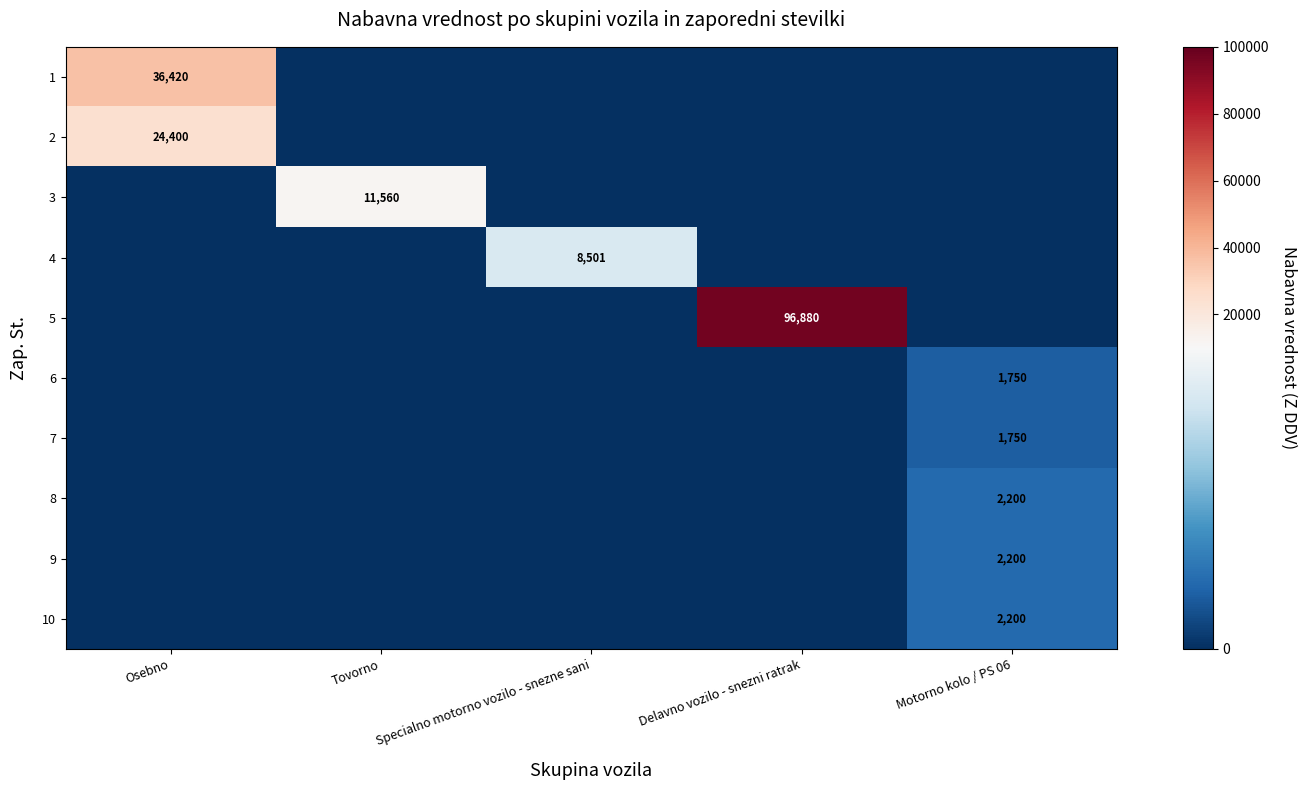

What is the total value across all series at Osebno?

60820